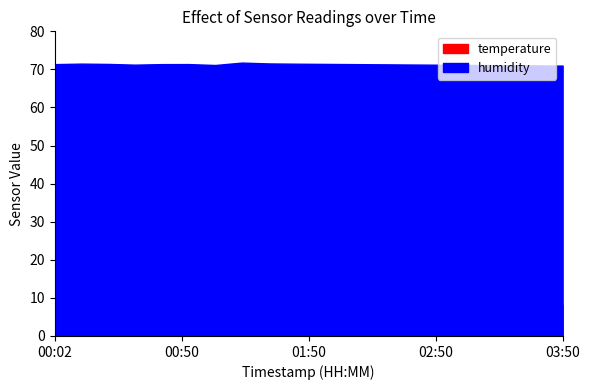

Is it true that humidity equals 97.1 at 16:00?

False